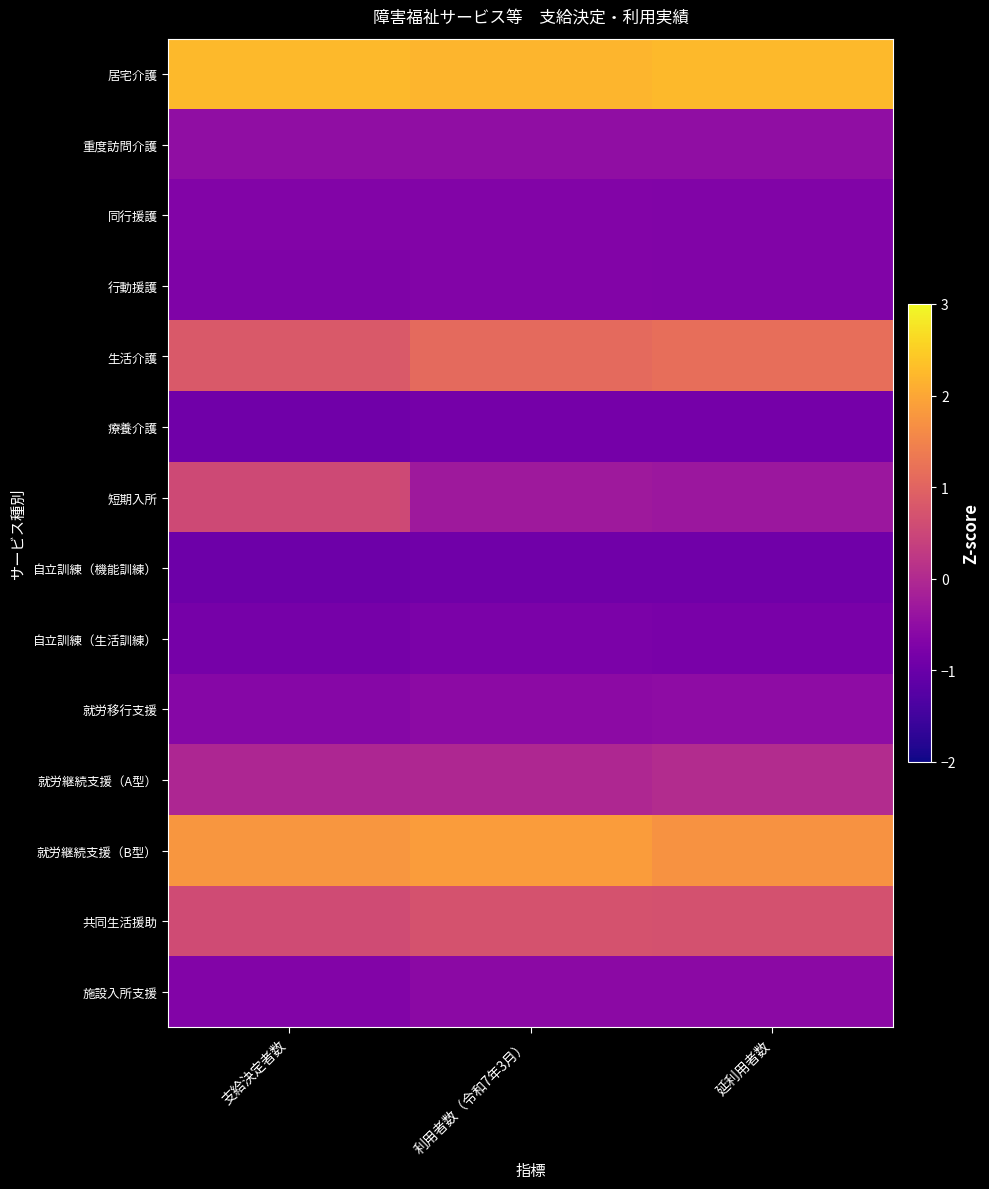

Reading left to right, transcribe all the data shown in this chart.

居宅介護: 支給決定者数=2.2	利用者数（令和7年3月）=2.2	延利用者数=2.2
重度訪問介護: 支給決定者数=-0.5	利用者数（令和7年3月）=-0.5	延利用者数=-0.5
同行援護: 支給決定者数=-0.7	利用者数（令和7年3月）=-0.7	延利用者数=-0.7
行動援護: 支給決定者数=-0.7	利用者数（令和7年3月）=-0.7	延利用者数=-0.7
生活介護: 支給決定者数=0.8	利用者数（令和7年3月）=1.1	延利用者数=1.2
療養介護: 支給決定者数=-0.9	利用者数（令和7年3月）=-0.9	延利用者数=-0.9
短期入所: 支給決定者数=0.5	利用者数（令和7年3月）=-0.3	延利用者数=-0.3
自立訓練（機能訓練）: 支給決定者数=-1.0	利用者数（令和7年3月）=-0.9	延利用者数=-0.9
自立訓練（生活訓練）: 支給決定者数=-0.8	利用者数（令和7年3月）=-0.8	延利用者数=-0.8
就労移行支援: 支給決定者数=-0.6	利用者数（令和7年3月）=-0.5	延利用者数=-0.5
就労継続支援（A型）: 支給決定者数=-0.1	利用者数（令和7年3月）=-0.0	延利用者数=0.0
就労継続支援（B型）: 支給決定者数=1.8	利用者数（令和7年3月）=1.9	延利用者数=1.7
共同生活援助: 支給決定者数=0.6	利用者数（令和7年3月）=0.7	延利用者数=0.7
施設入所支援: 支給決定者数=-0.7	利用者数（令和7年3月）=-0.6	延利用者数=-0.6